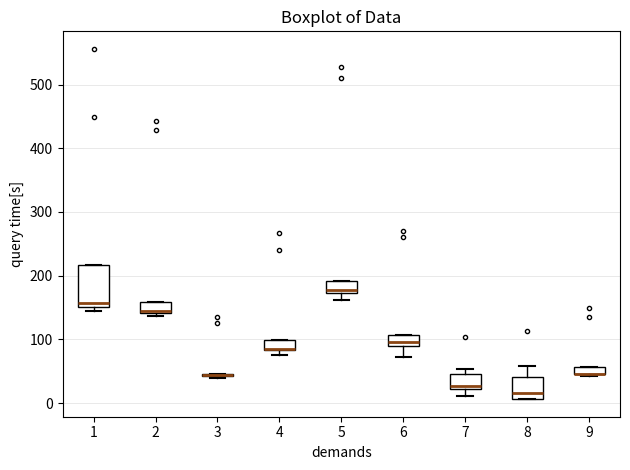

Comparing the boxes themselves (not the whiskers), which one is the tallest?

1